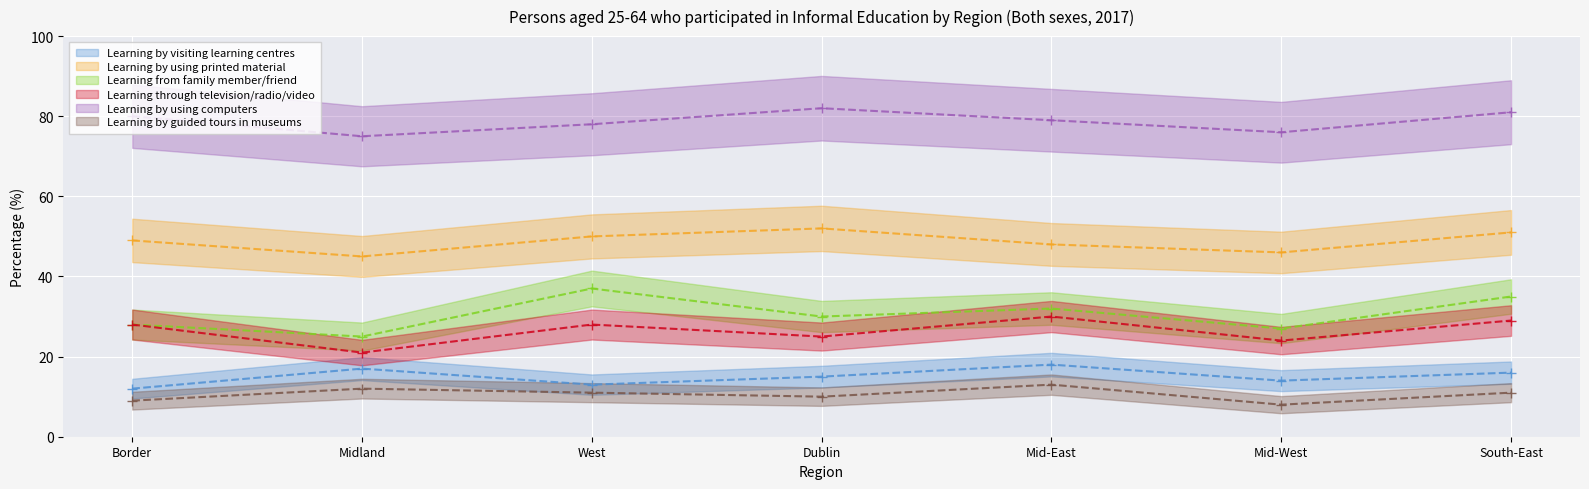

True or false: Learning by using printed material and Learning by using computers intersect in this chart.

False